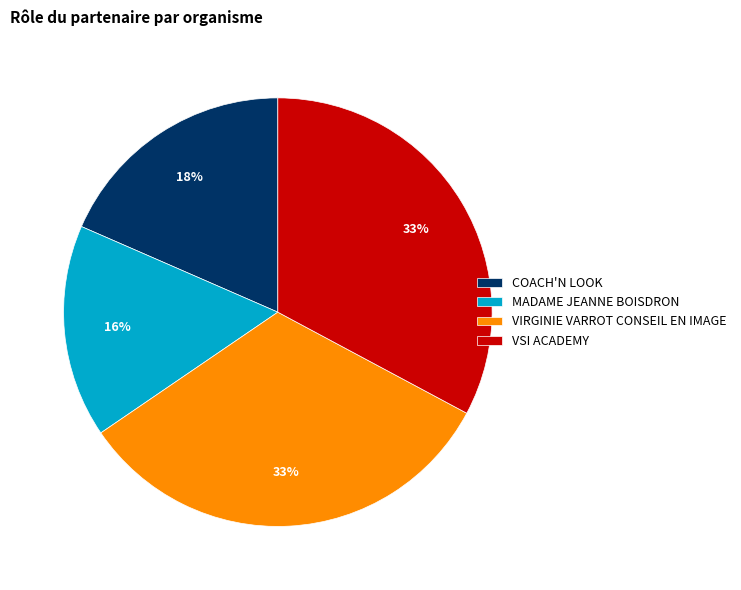

To the nearest percent, what portion does VIRGINIE VARROT CONSEIL EN IMAGE represent?

33%